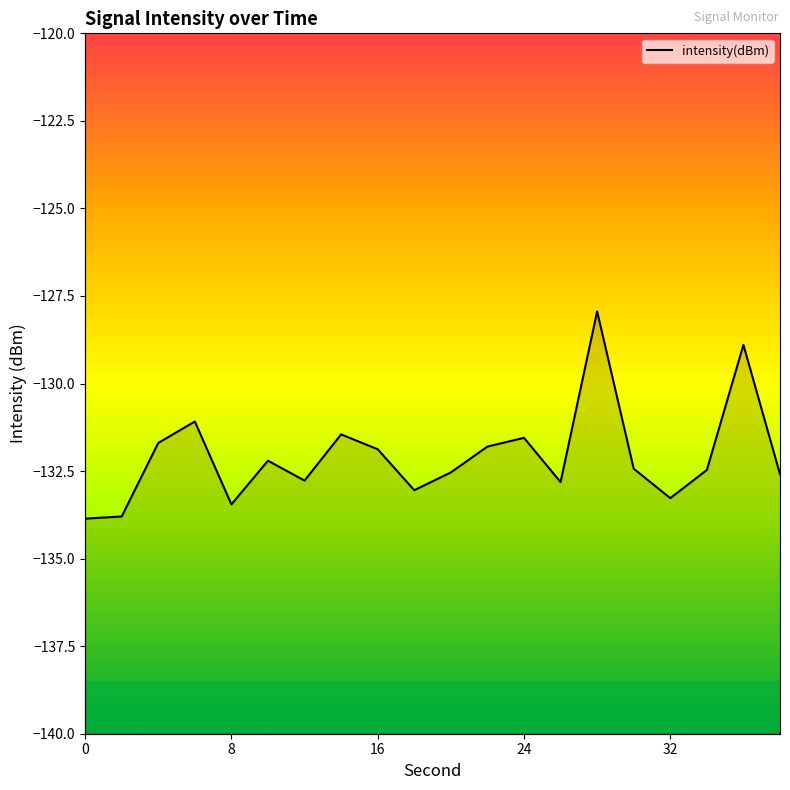

What is the change in value from 8 to 30?

+1.0